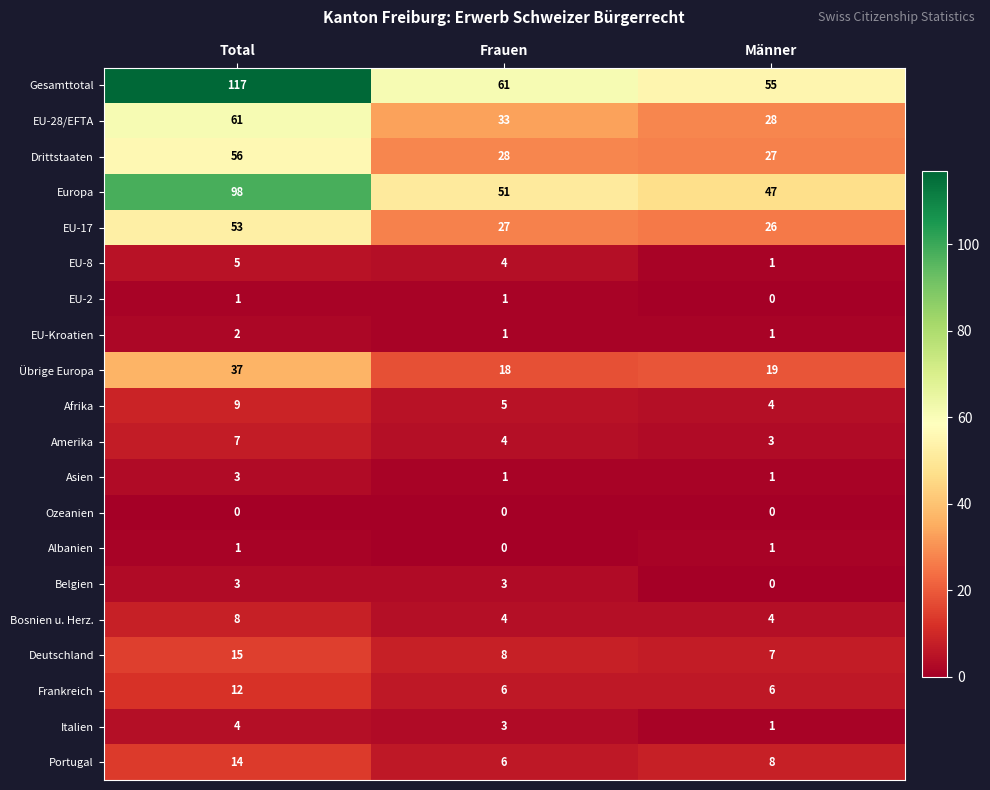

The EU-2 series shows 0 at Männer. True or false?

True